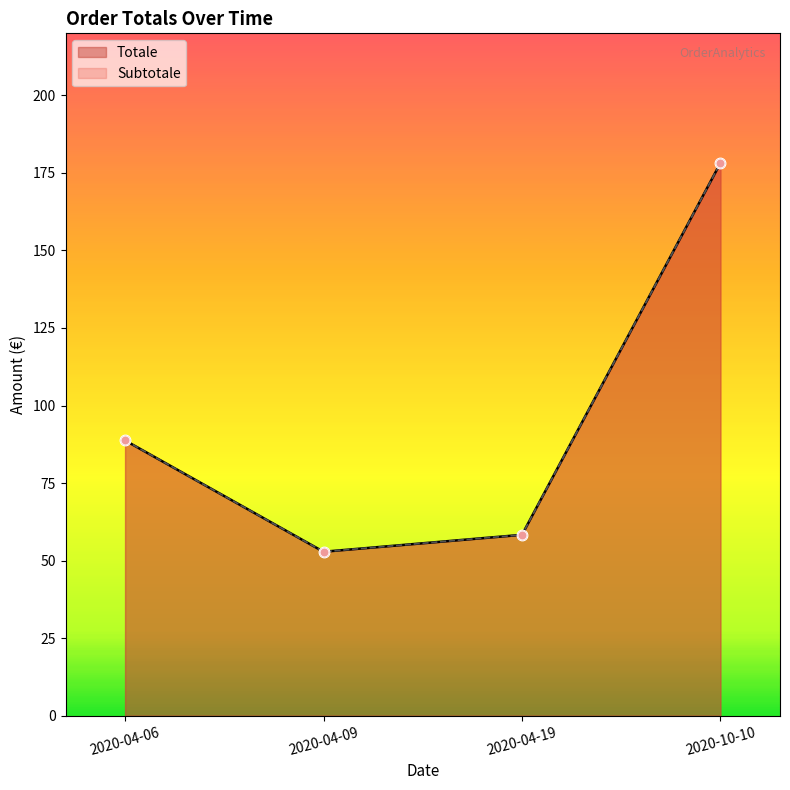

Which series has the widest spread of Y values?

Totale